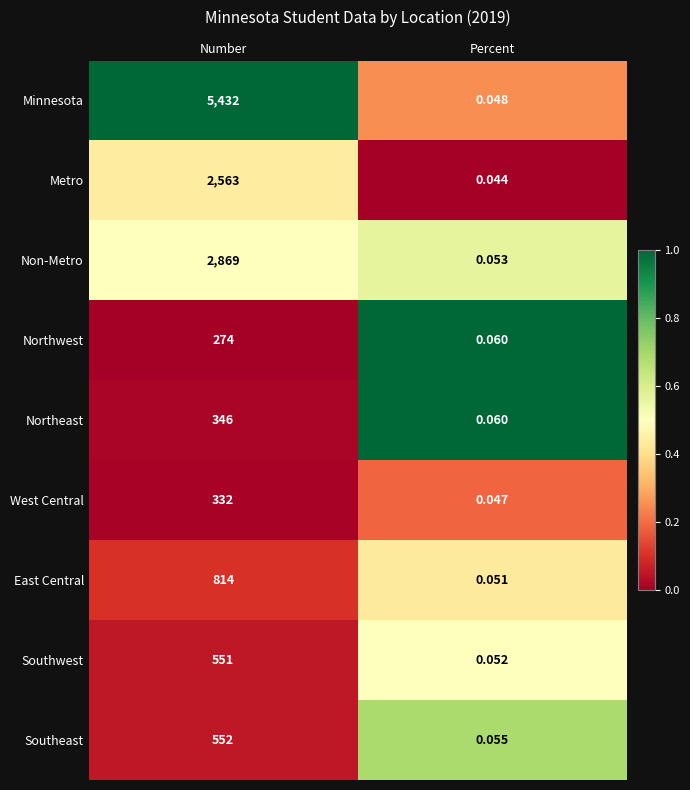

How many series are shown in this chart?

9